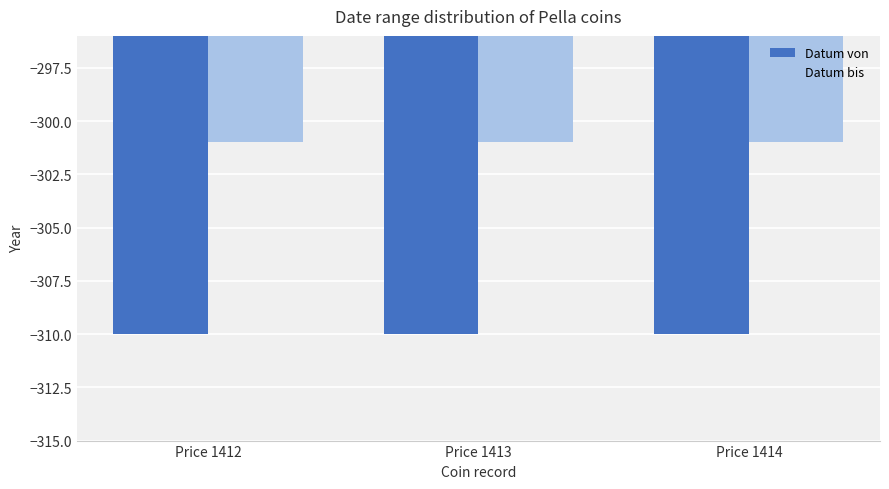

Reading right to left, what are all the values shown in this chart?

Datum von: Price 1414=-310	Price 1413=-310	Price 1412=-310
Datum bis: Price 1414=-301	Price 1413=-301	Price 1412=-301